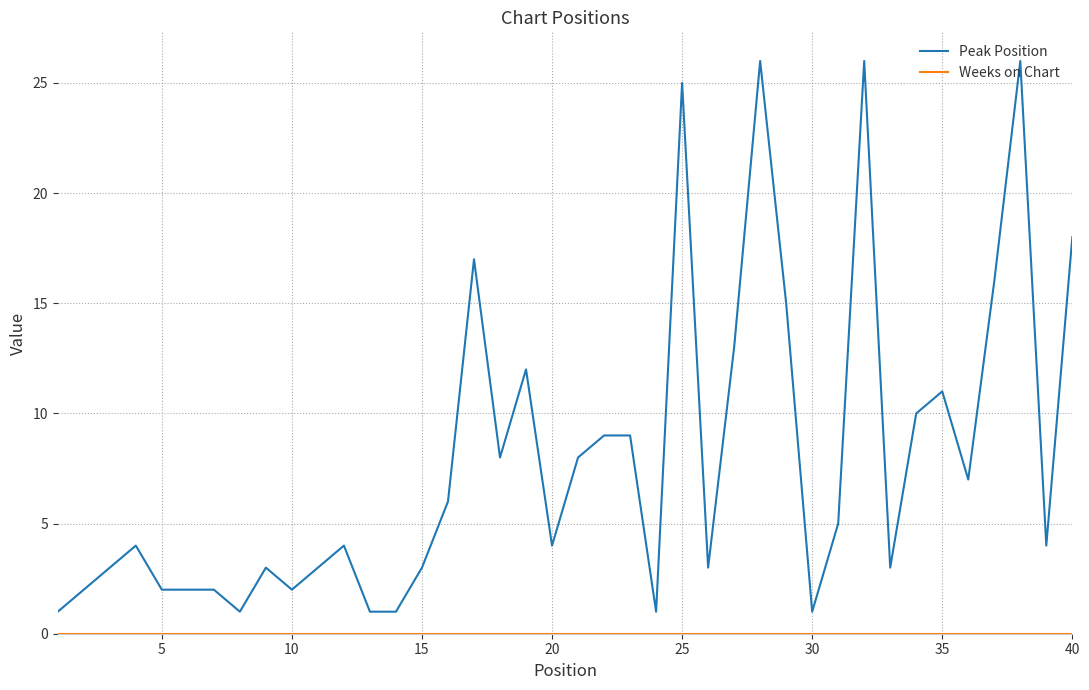

What is the difference between the maximum and minimum values in the Peak Position series?

25